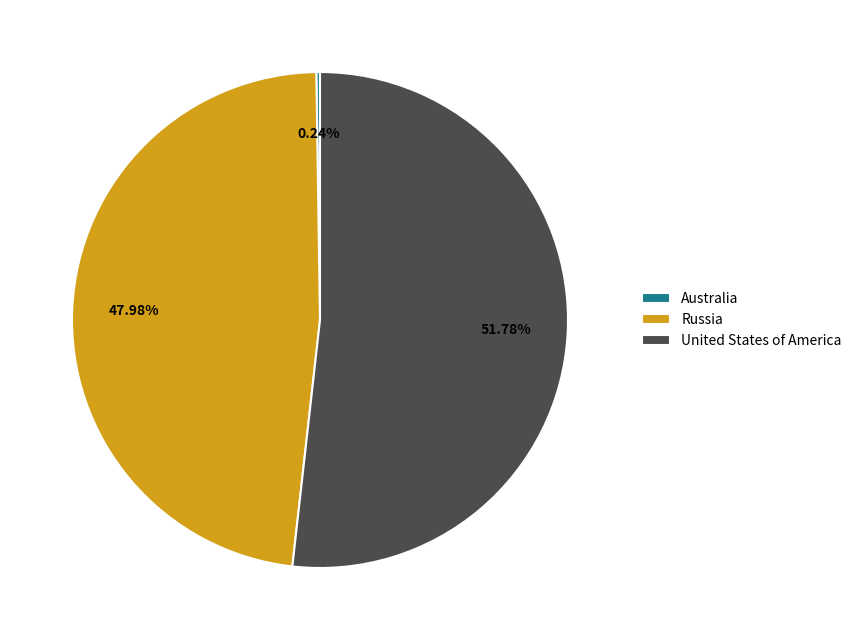

What is the largest slice in the pie chart?

United States of America